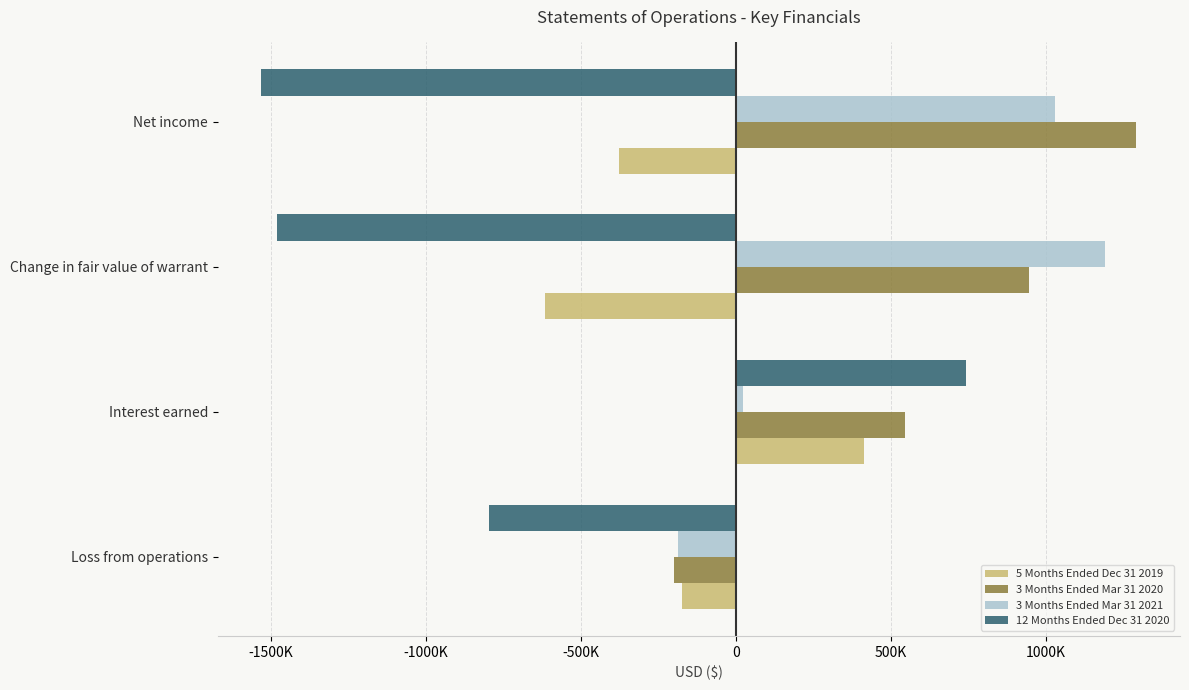

Reading left to right, what are all the values shown in this chart?

5 Months Ended Dec 31 2019: -172820	414479	-616500	-378919
3 Months Ended Mar 31 2020: -200037	546631	945300	1291894
3 Months Ended Mar 31 2021: -187536	23949	1191900	1028313
12 Months Ended Dec 31 2020: -795613	744021	-1479600	-1531192